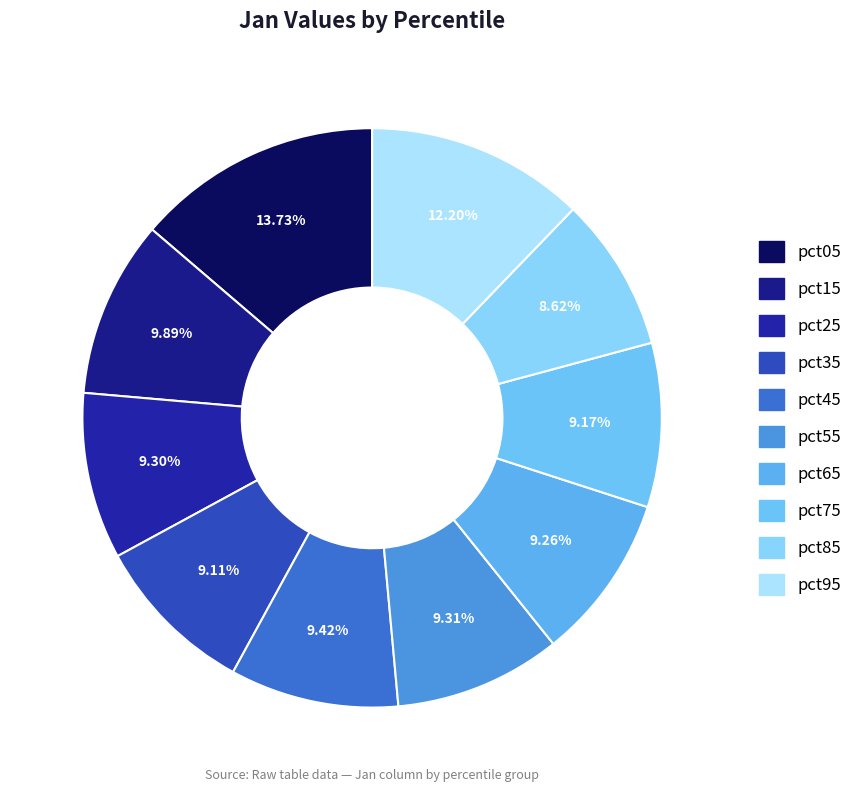

Which slice is the smallest?

pct85